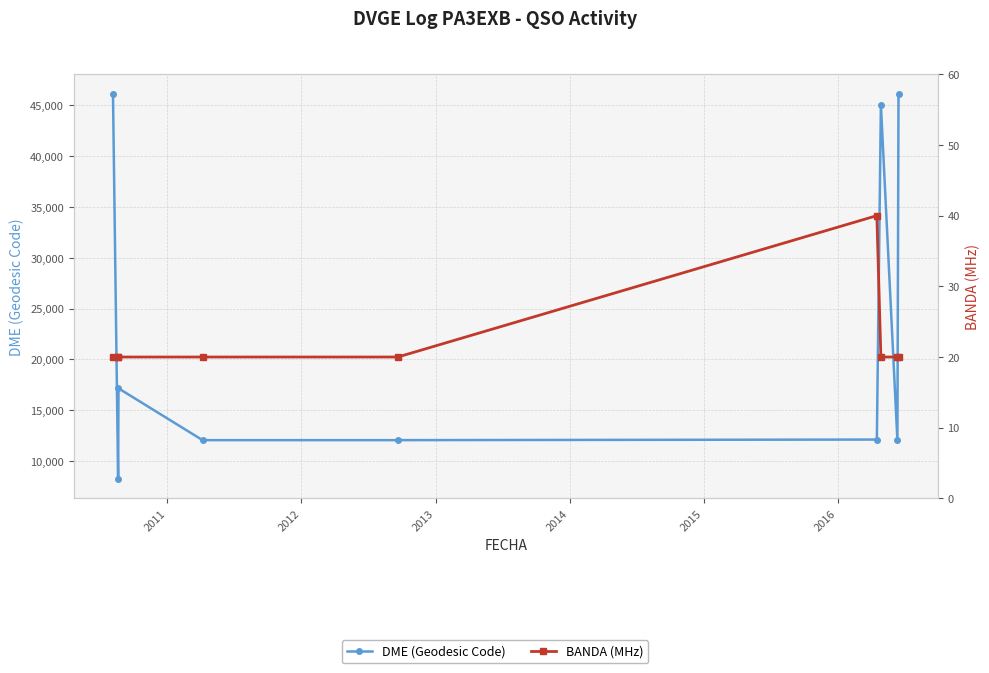

Reading left to right, list all the values displayed in this chart.

DME (Geodesic Code): 46082	8202	17140	12040	12040	12097	45059	12014	46167
BANDA (MHz): 20	20	20	20	20	40	20	20	20